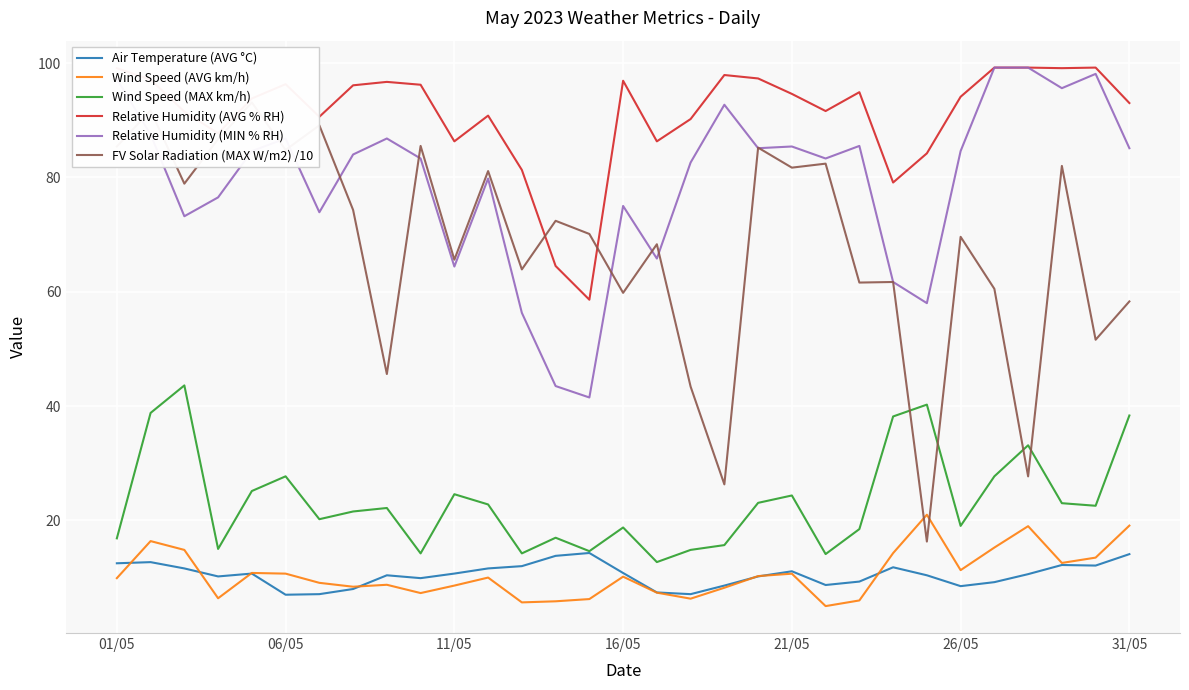

What is the sum of all Relative Humidity (AVG % RH) values?

2823.4